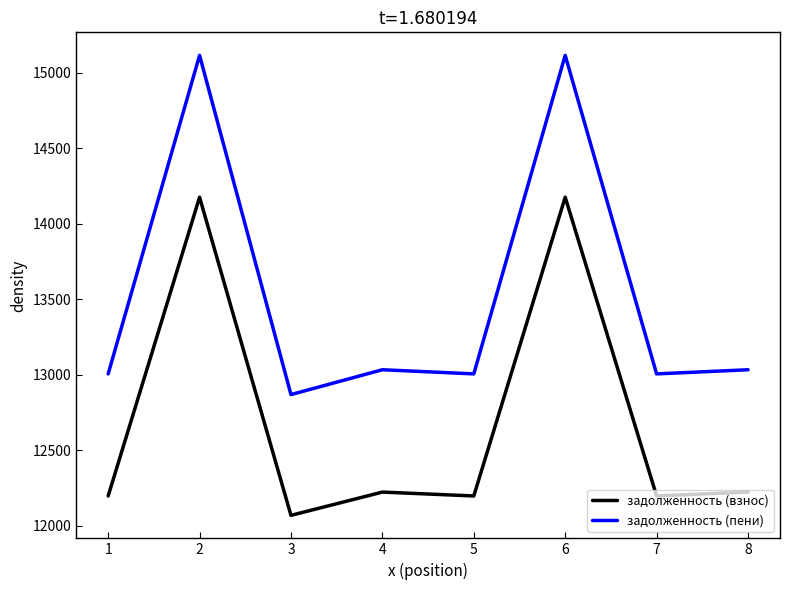

Where is the first local maximum for задолженность (пени)?

2